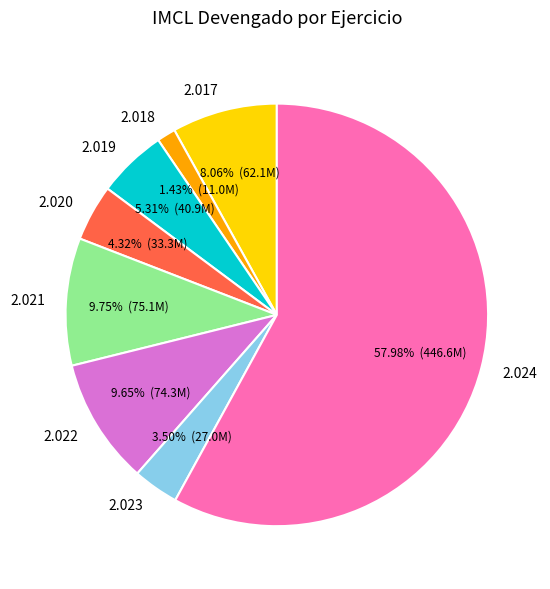

What is the total percentage of 2.022 and 2.021?

19.4%